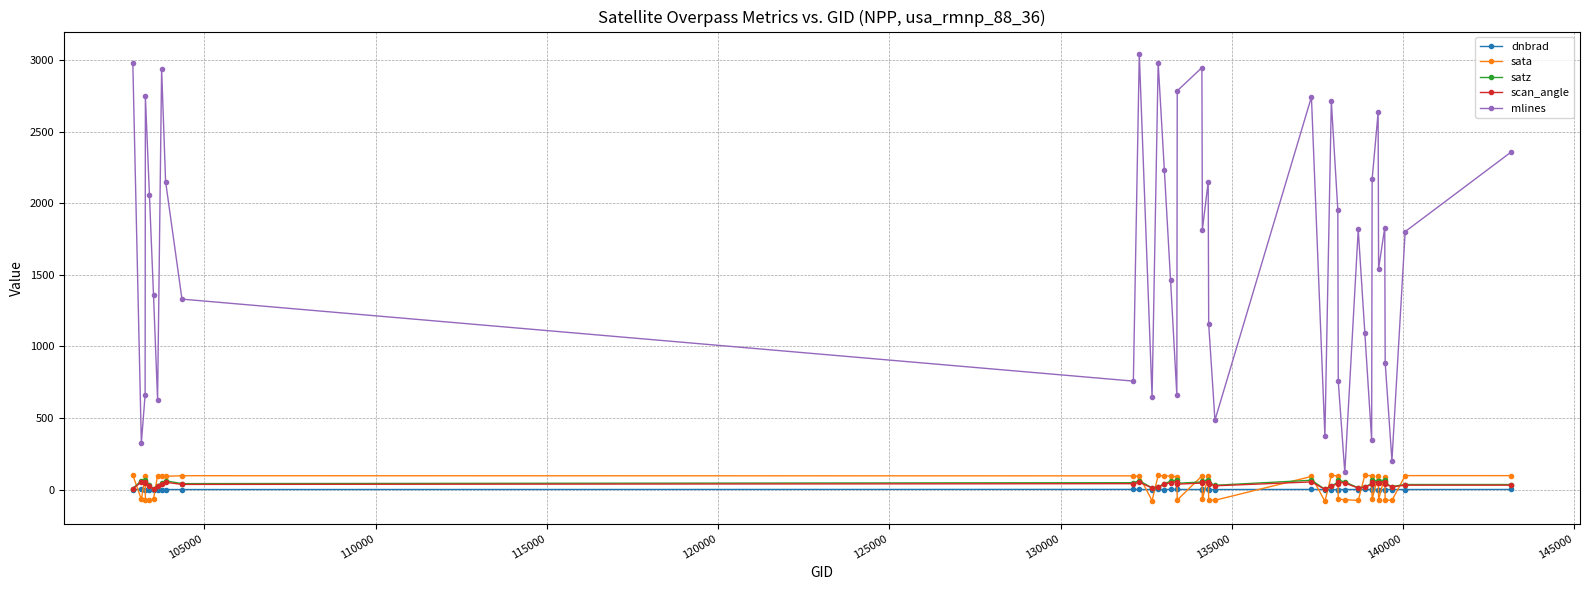

Which series has the widest spread of values?

mlines